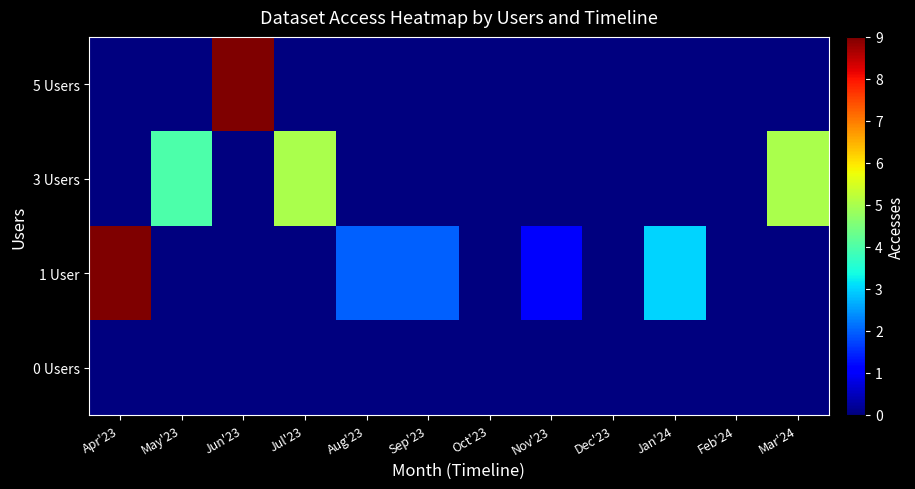

What is the difference between the highest and lowest values at Apr'23?

9